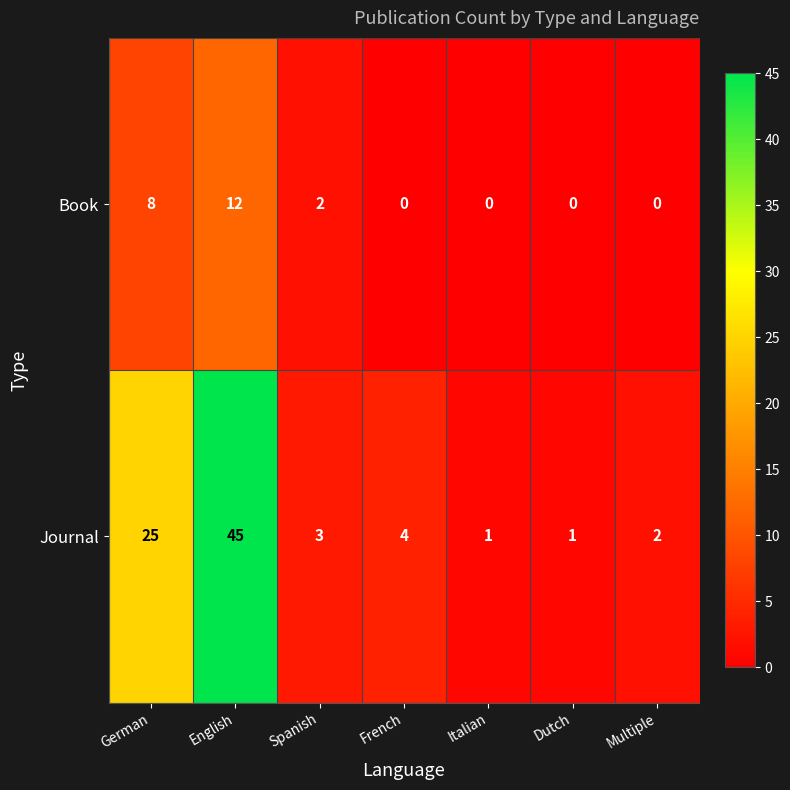

Rank the series by their maximum value, from highest to lowest.

Journal, Book